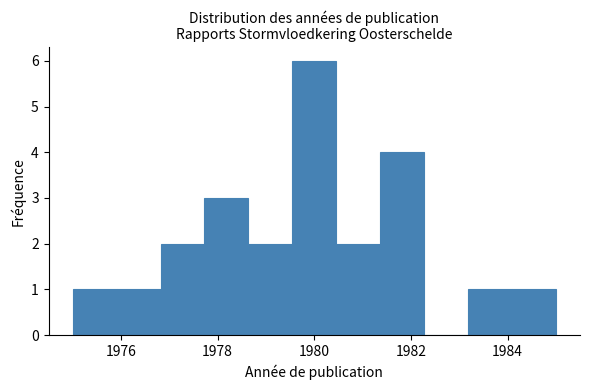

Which range on the x-axis has the tallest bar?

1979.6 to 1980.4